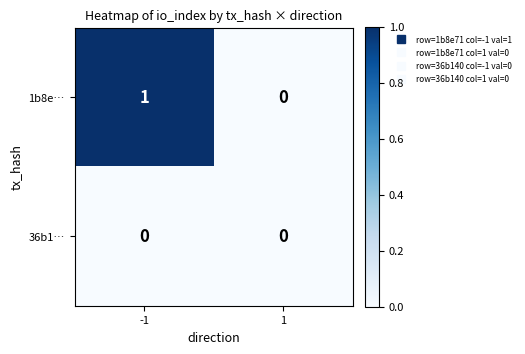

Reading left to right, transcribe all the data shown in this chart.

1b8e…: -1=1	1=0
36b1…: -1=0	1=0